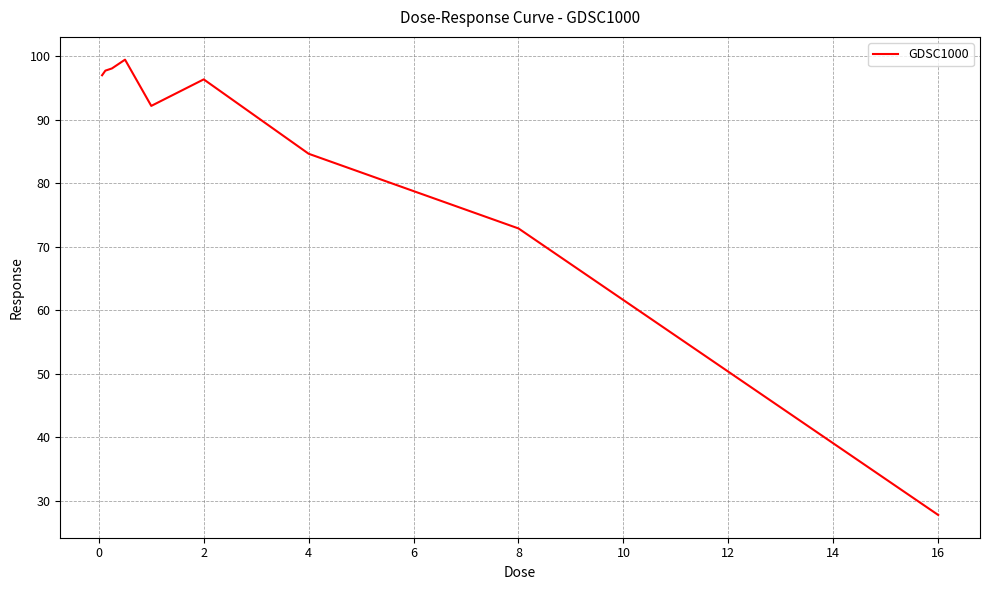

What is the minimum value shown in the chart?

27.8